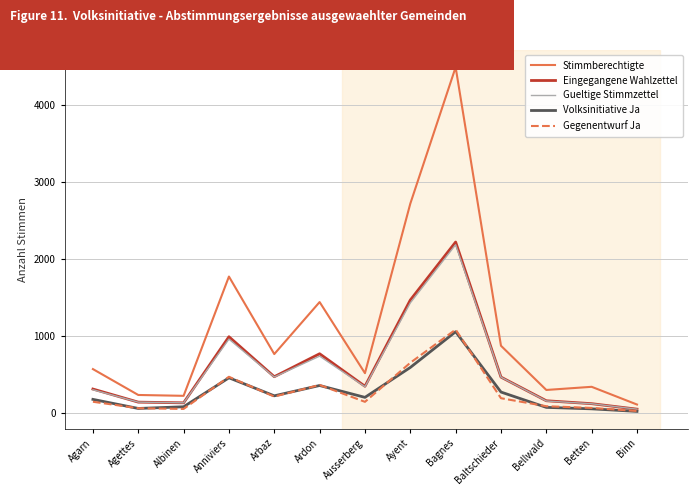

What is the maximum value shown in the chart?

4490